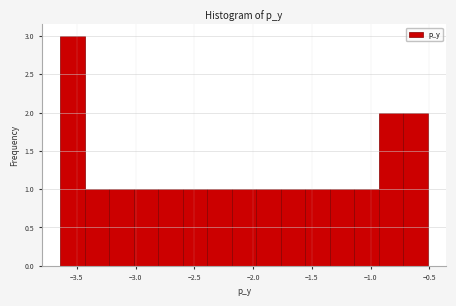

Reading left to right, transcribe this chart: for each bar, give the range it covers on the x-axis and its height. Neither the bar edges nor the heights are printed on the chart, so give them approximately, as read against the axes.

-3.65 to -3.45: 3
-3.45 to -3.20: 1
-3.20 to -3.00: 1
-3.00 to -2.80: 1
-2.80 to -2.60: 1
-2.60 to -2.40: 1
-2.40 to -2.20: 1
-2.20 to -1.95: 1
-1.95 to -1.75: 1
-1.75 to -1.55: 1
-1.55 to -1.35: 1
-1.35 to -1.15: 1
-1.15 to -0.95: 1
-0.95 to -0.70: 2
-0.70 to -0.50: 2